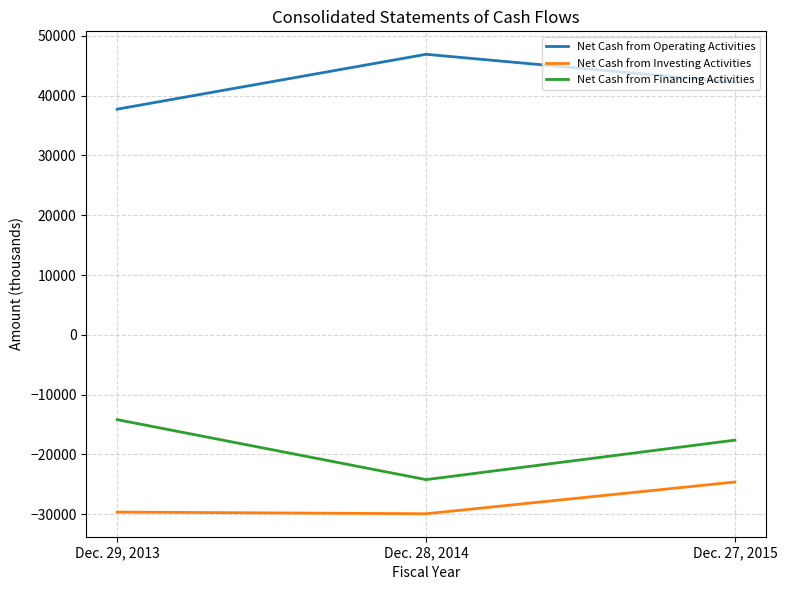

What is the difference between the highest and lowest values at Dec. 29, 2013?

67367